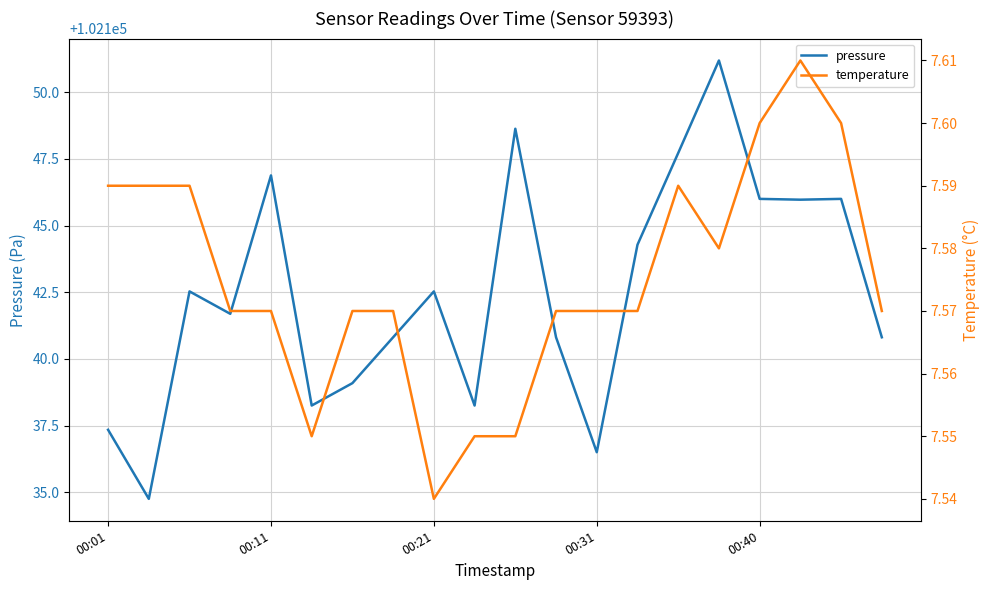

The pressure series shows 29552.8 at 00:01. True or false?

False